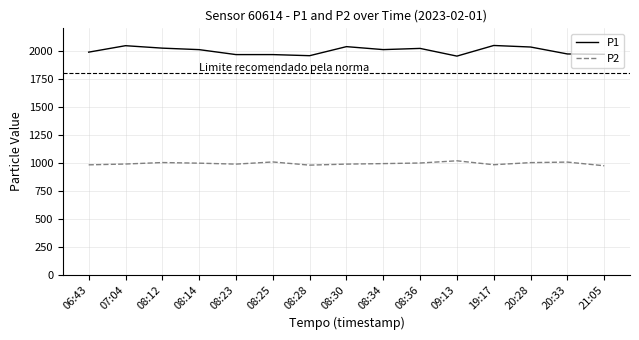

Which series has the largest total across all categories?

P1